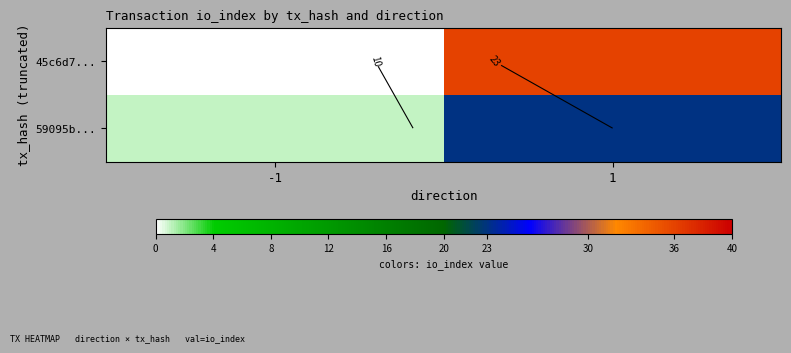

True or false: 45c6d7... has a value of 36 at 1.

True